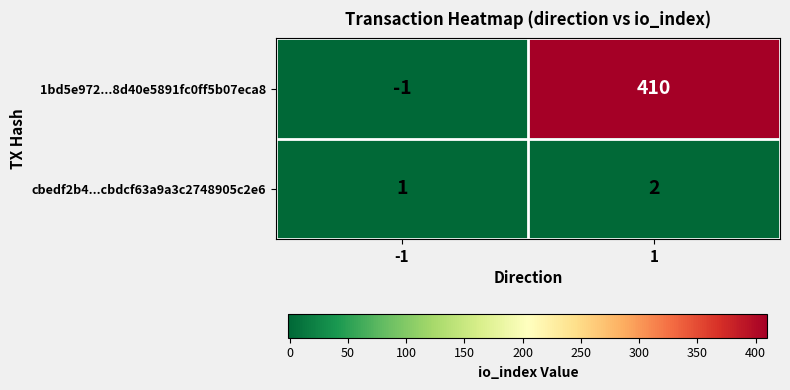

At which category is the sum across all series the highest?

1